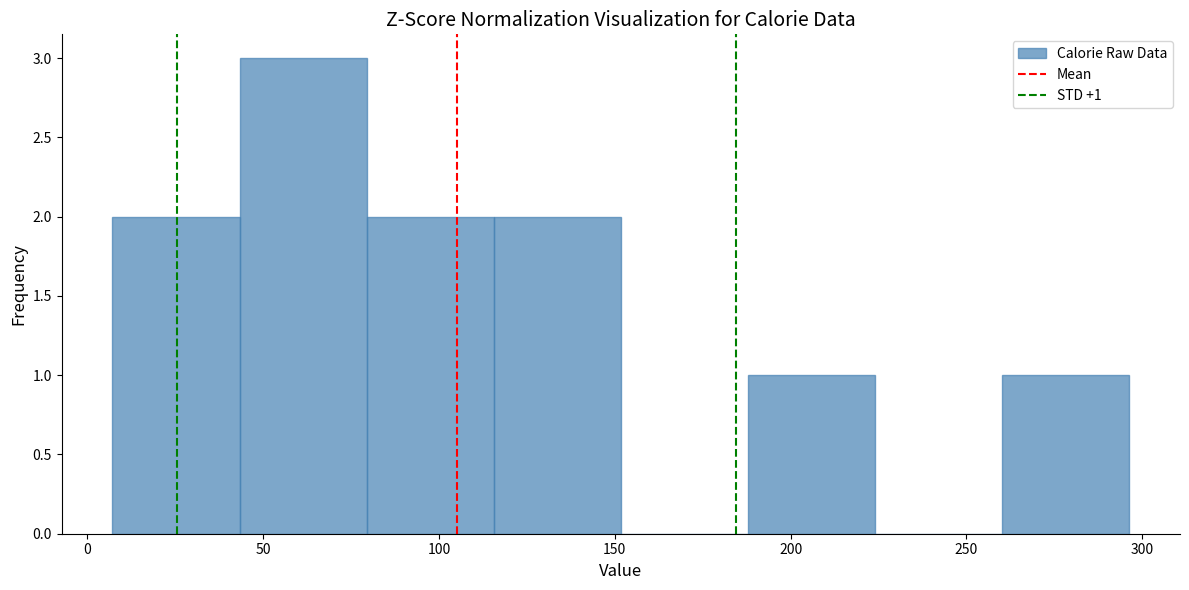

Over which range of the x-axis is the bar tallest?

45 to 80